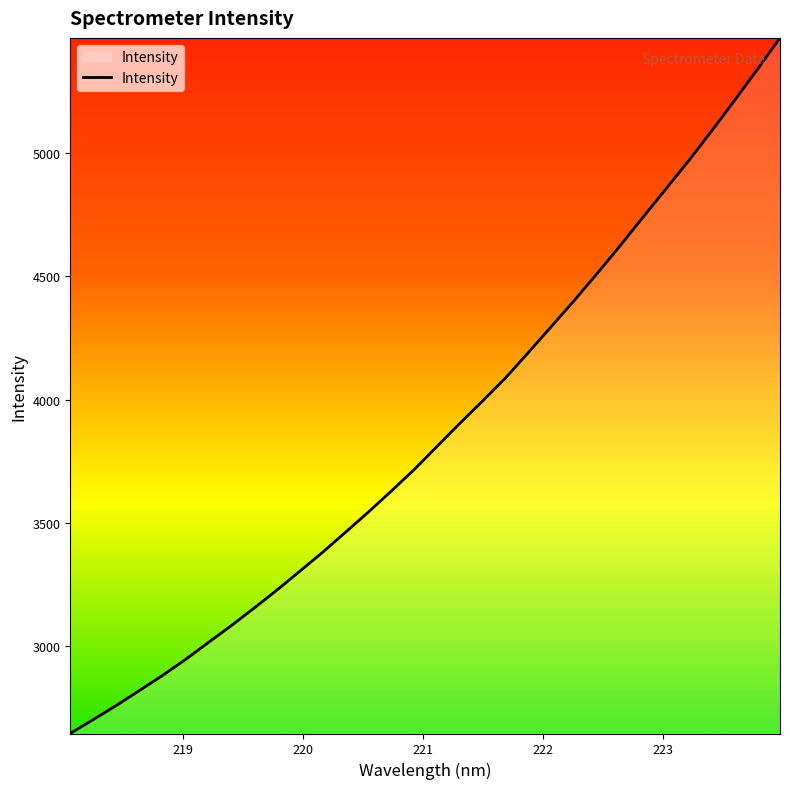

What is the smallest value displayed?

2646.8